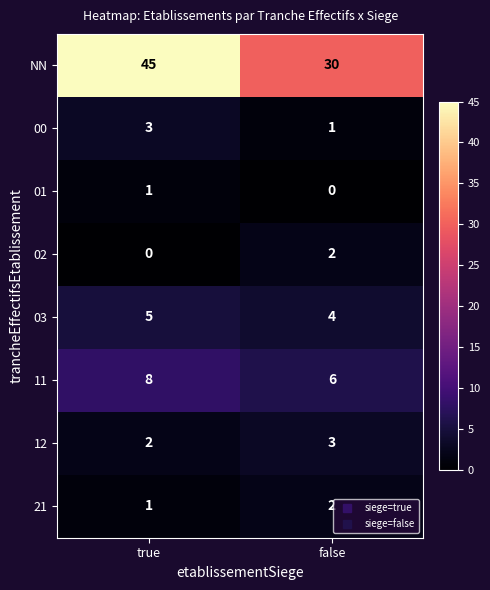

What is the total value across all series at false?

48